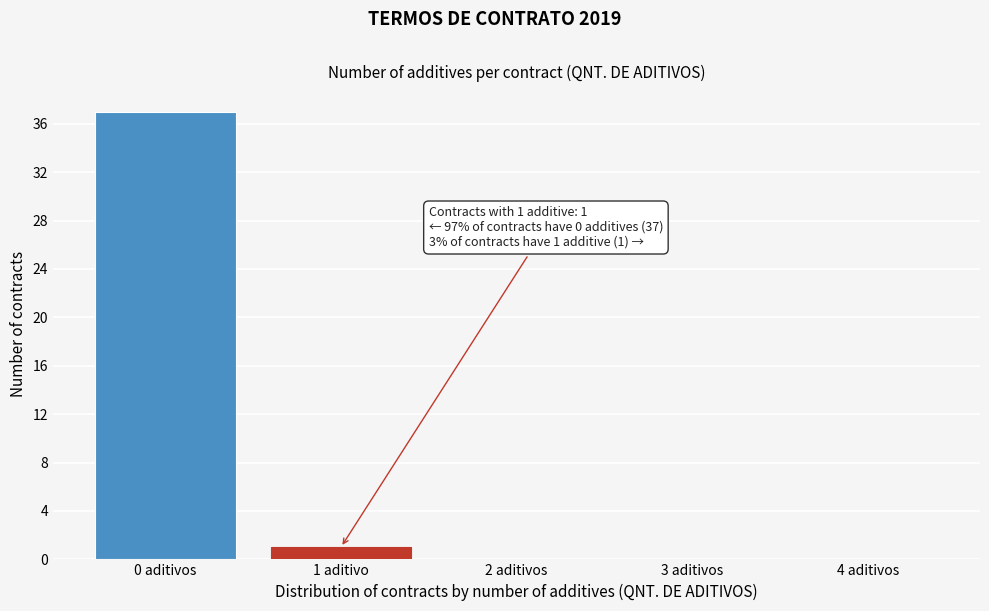

Reading right to left, list all the values displayed in this chart.

4 aditivos=0	3 aditivos=0	2 aditivos=0	1 aditivo=1	0 aditivos=37